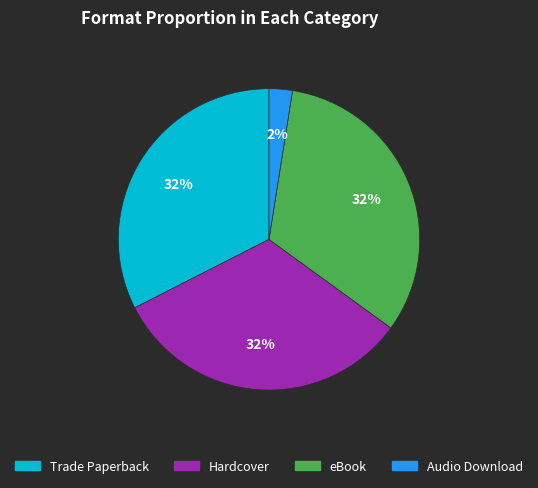

What is the smallest slice in the pie chart?

Audio Download